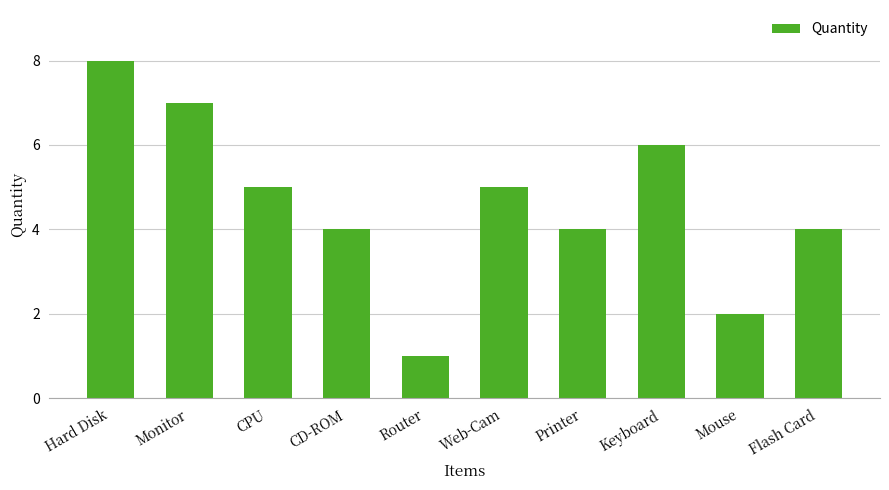

What is the maximum value shown in the chart?

8